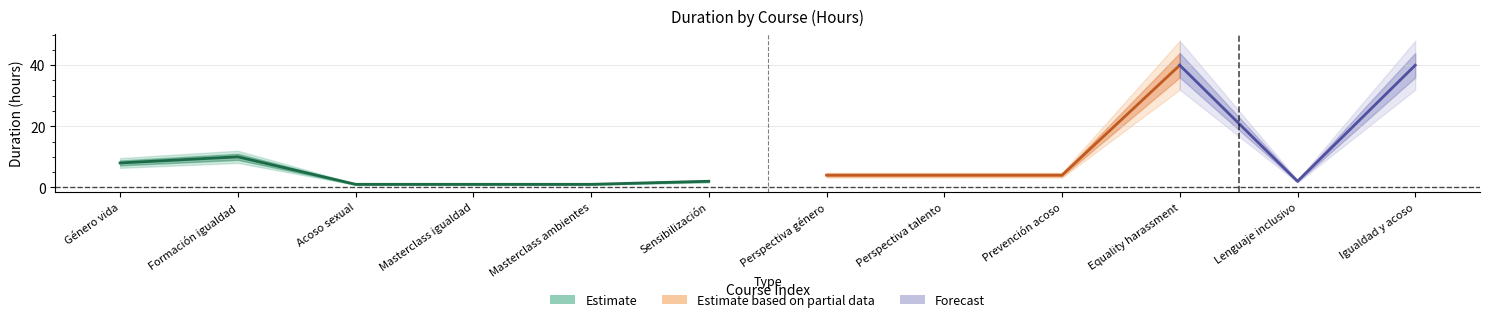

At which label does upper_band reach its peak?

Equality harassment